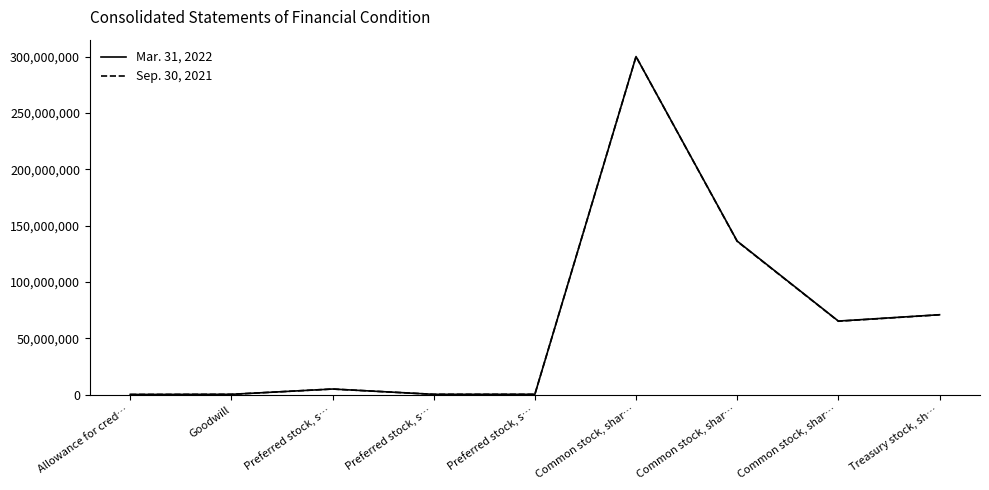

What are all the series names shown in the legend?

Mar. 31, 2022, Sep. 30, 2021